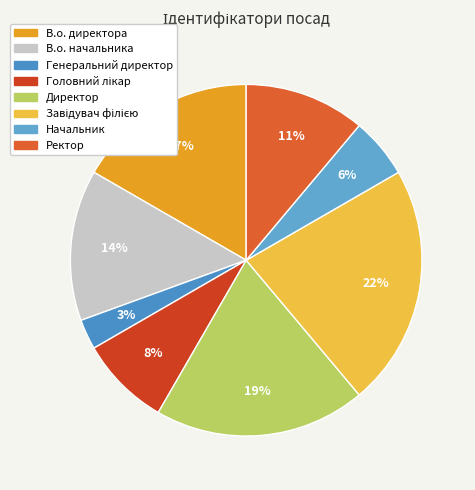

How many segments does this pie chart have?

8